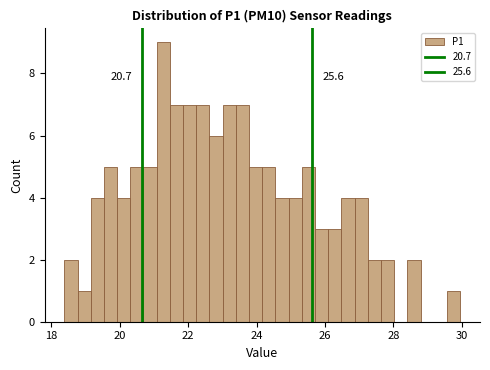

Around what value on the x-axis is the tallest bar? Give the approximate position of its centre, as read against the axis.

21.2